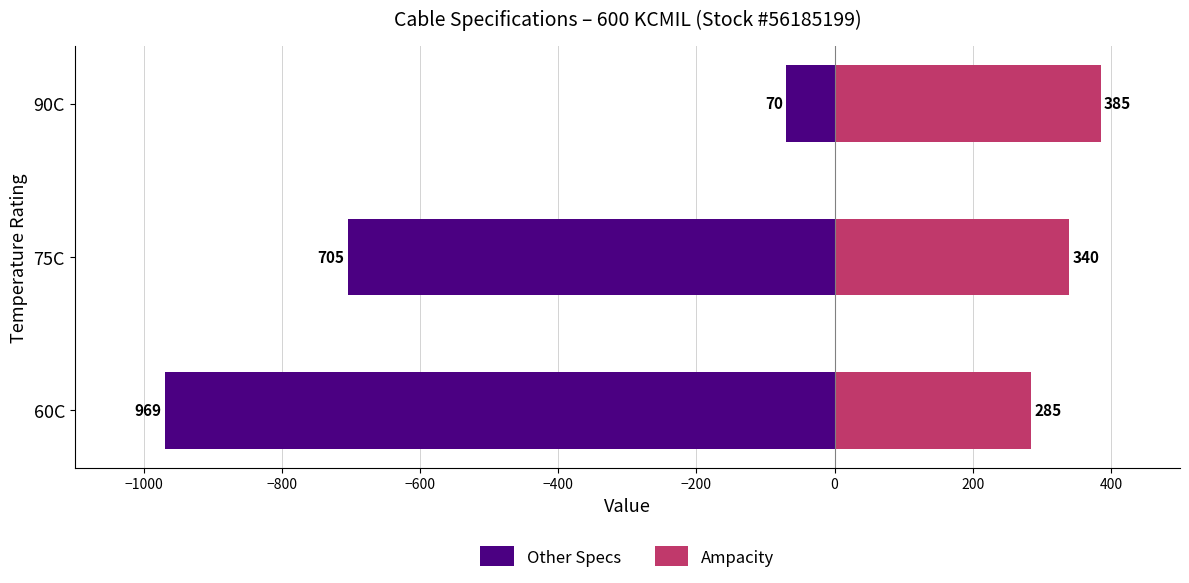

Which series changed the most between 60C and 75C?

Other Specs